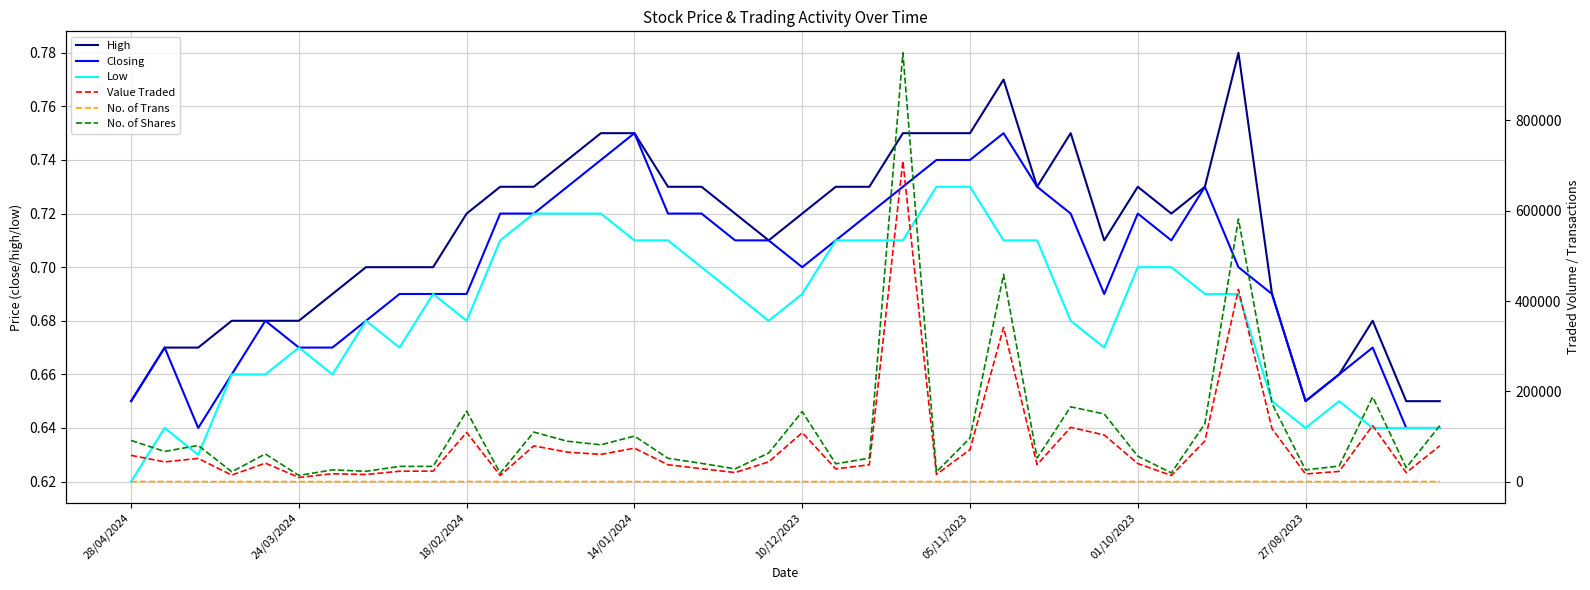

True or false: Closing and Low intersect in this chart.

False